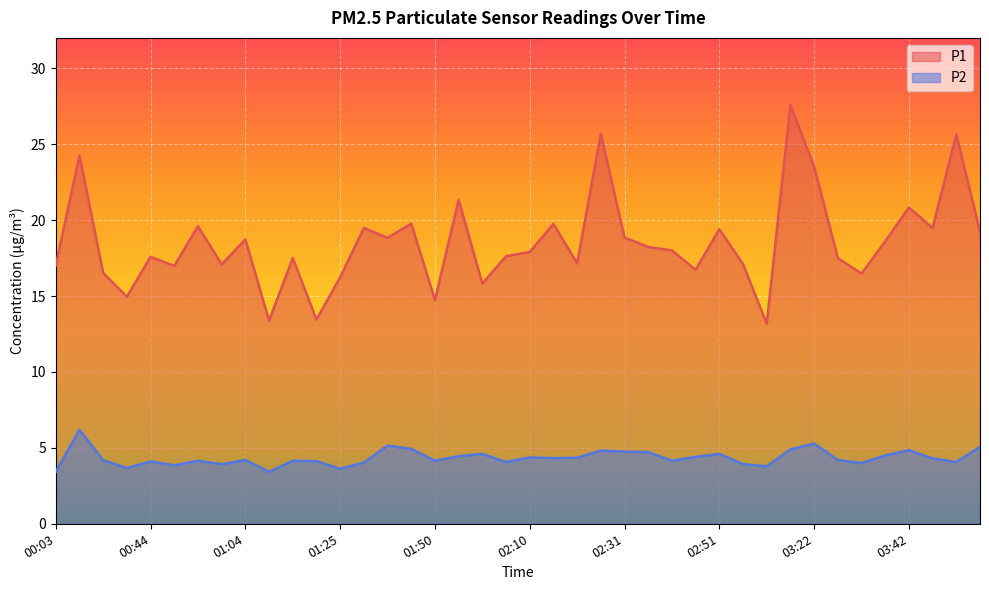

The value of P1 at 00:13 is 32.4. True or false?

False